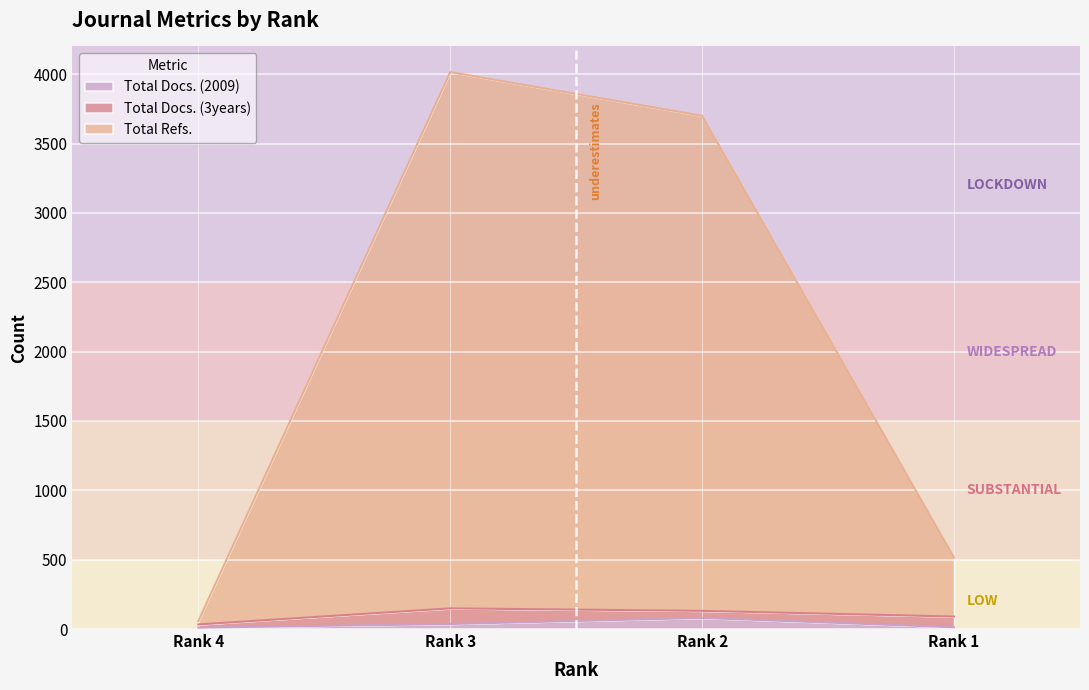

Between Rank 1 and Rank 2, which is larger?

Rank 2